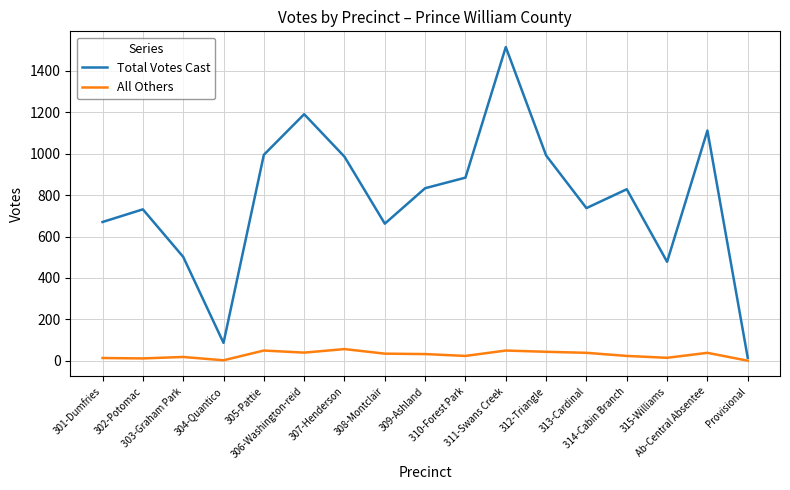

In All Others, how many points are higher than both neighbors (excluding endpoints)?

5